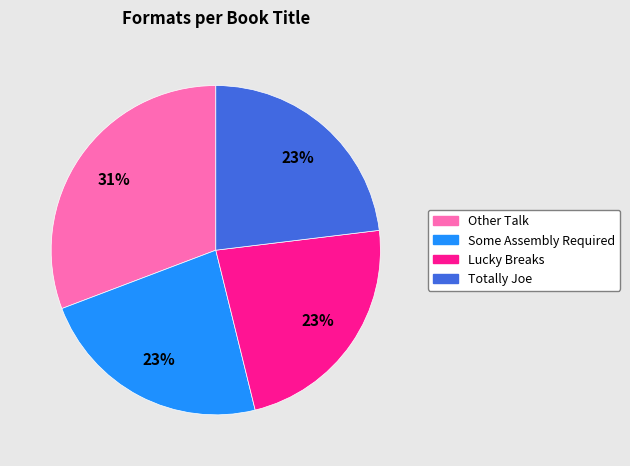

Which slice is the largest?

Other Talk